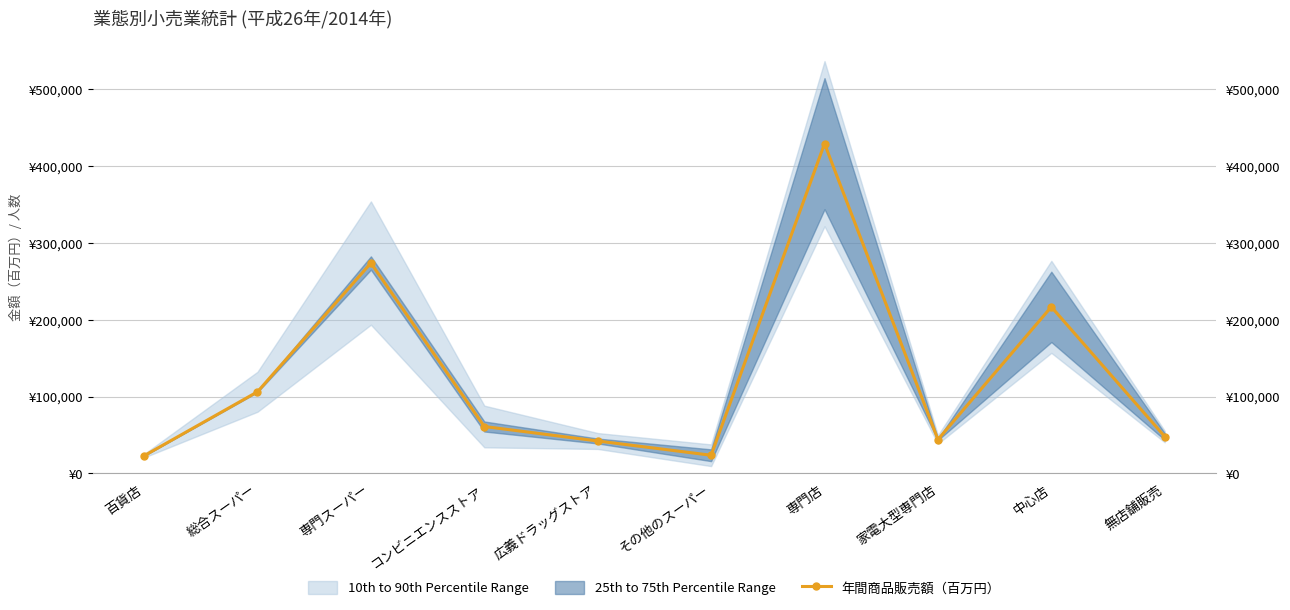

List the labels in order of value, largest first.

専門店, 専門スーパー, 中心店, 総合スーパー, コンビニエンスストア, 無店舗販売, 家電大型専門店, 広義ドラッグストア, その他のスーパー, 百貨店